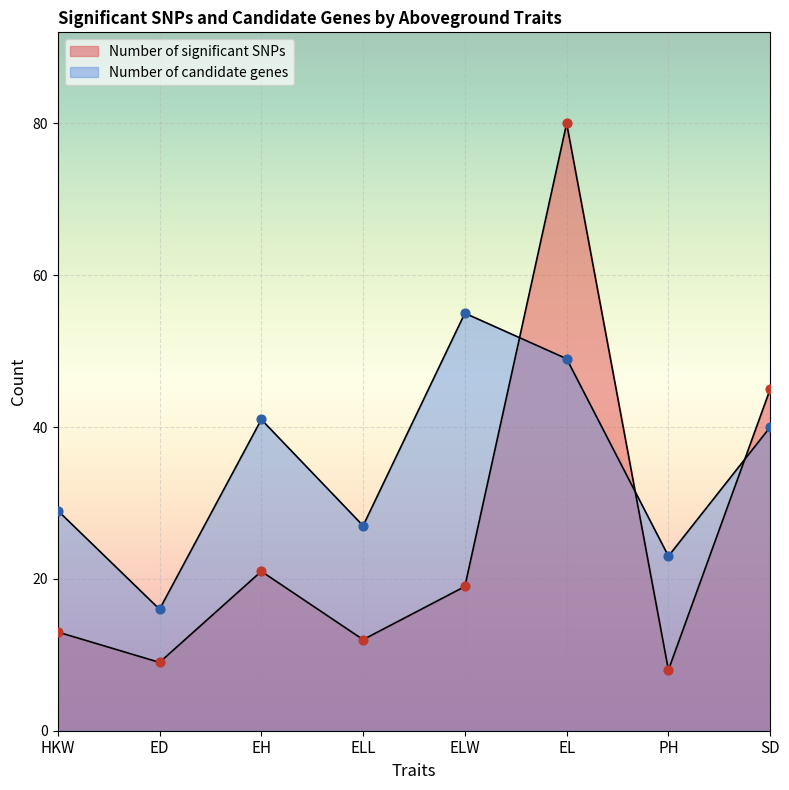

What are all the series names shown in the legend?

Number of significant SNPs, Number of candidate genes